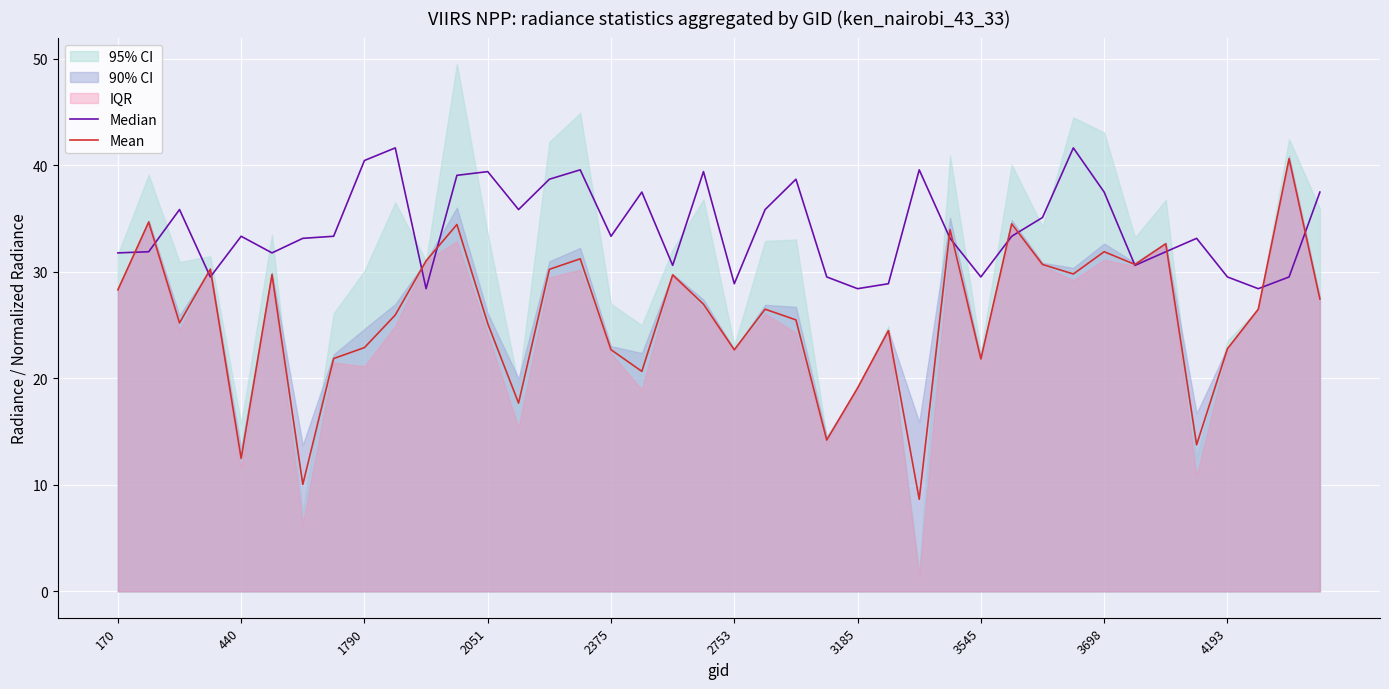

Reading left to right, what are all the values shown in this chart?

Median: 31.8	31.9	35.9	29.5	33.3	31.8	33.2	33.3	40.5	41.6	28.4	39.1	39.4	35.9	38.7	39.6	33.3	37.5	30.6	39.4	28.9	35.9	38.7	29.5	28.4	28.9	39.6	33.2	29.5	33.3	35.1	41.6	37.5	30.6	31.9	33.2	29.5	28.4	29.5	37.5
Mean: 28.3	34.7	25.2	30.3	12.5	29.8	10.0	21.9	22.9	26.0	31.0	34.5	25.2	17.7	30.2	31.2	22.7	20.7	29.7	27.0	22.7	26.5	25.5	14.2	19.1	24.5	8.7	34.0	21.8	34.5	30.7	29.8	31.9	30.7	32.6	13.8	22.8	26.5	40.6	27.5